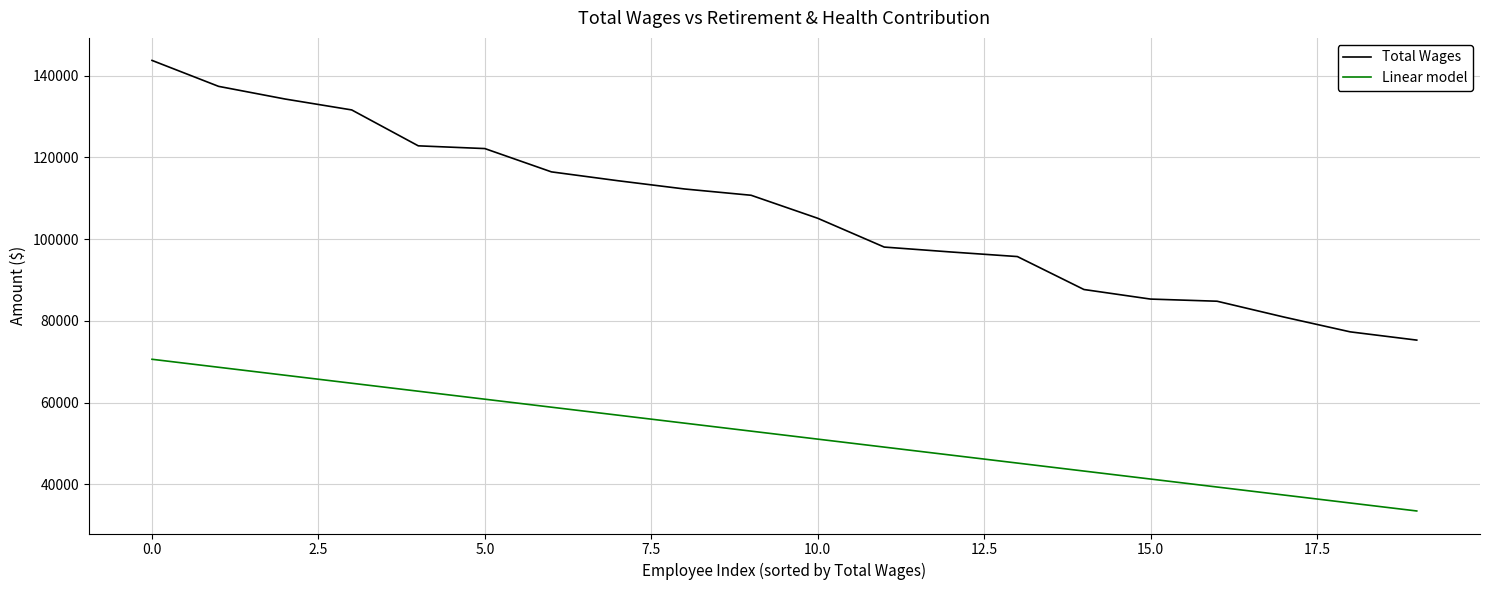

What is the minimum value shown in the chart?

33499.0